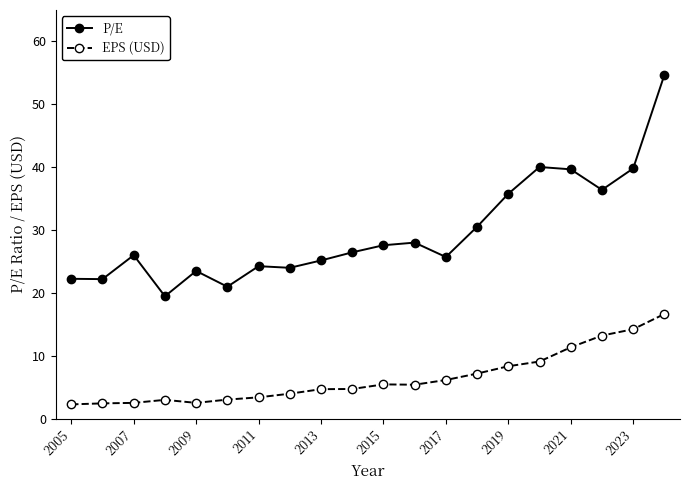

True or false: EPS (USD) and P/E cross at least once.

False